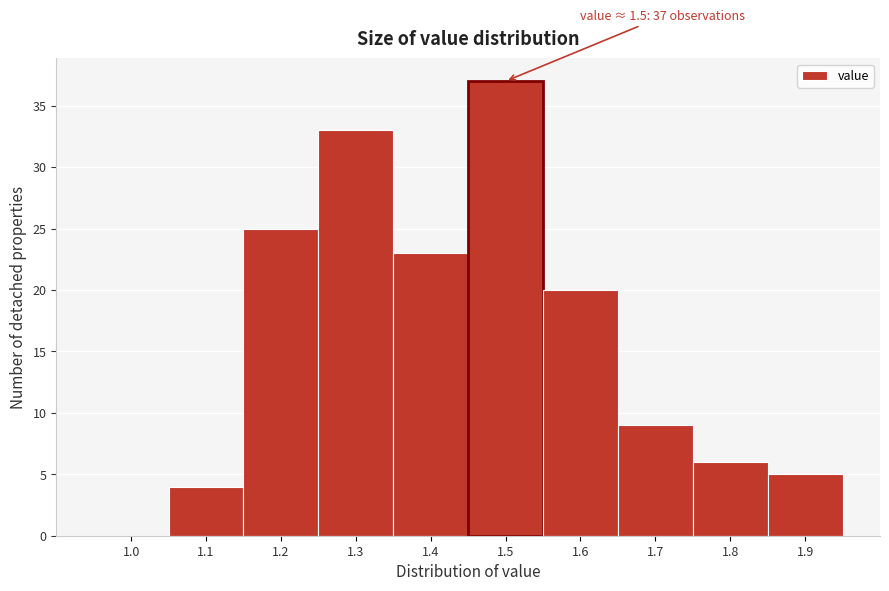

Reading left to right, list all the values displayed in this chart.

1.0=0	1.1=4	1.2=25	1.3=33	1.4=23	1.5=37	1.6=20	1.7=9	1.8=6	1.9=5